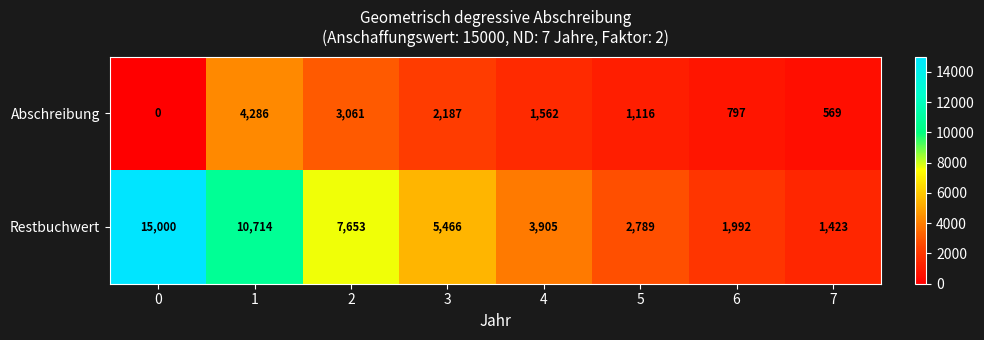

What is the maximum value shown in the chart?

15000